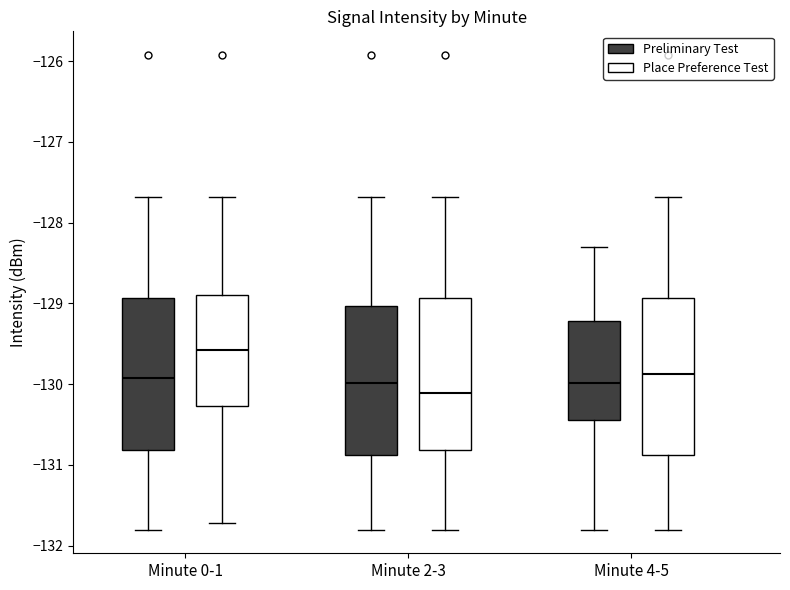

Reading left to right, transcribe this box plot: for each box, give where its median line is, the range the box spans, and where its two whiskers end, as read against the y-axis. The values are not printed on the chart, so give them approximately, as read against the axis.

Minute 0-1 (Preliminary Test): median -129.9, box -130.8 to -128.9, whiskers -131.8 to -127.7
Minute 0-1 (Place Preference Test): median -129.6, box -130.3 to -128.9, whiskers -131.7 to -127.7
Minute 2-3 (Preliminary Test): median -130.0, box -130.9 to -129.0, whiskers -131.8 to -127.7
Minute 2-3 (Place Preference Test): median -130.1, box -130.8 to -128.9, whiskers -131.8 to -127.7
Minute 4-5 (Preliminary Test): median -130.0, box -130.4 to -129.2, whiskers -131.8 to -128.3
Minute 4-5 (Place Preference Test): median -129.9, box -130.9 to -128.9, whiskers -131.8 to -127.7